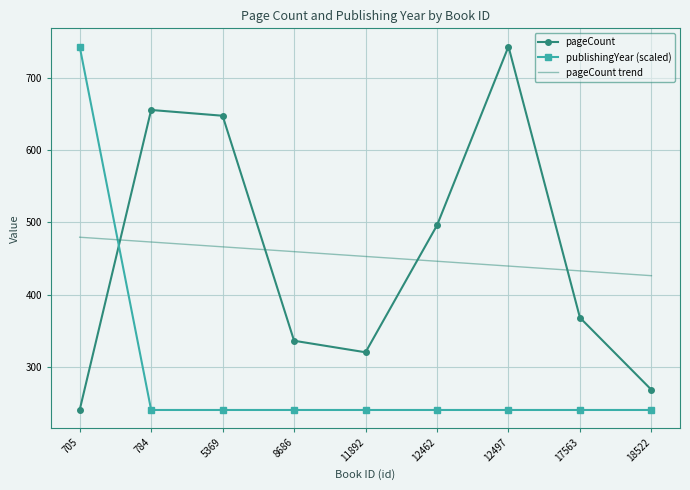

Where is the first local minimum for pageCount?

11892